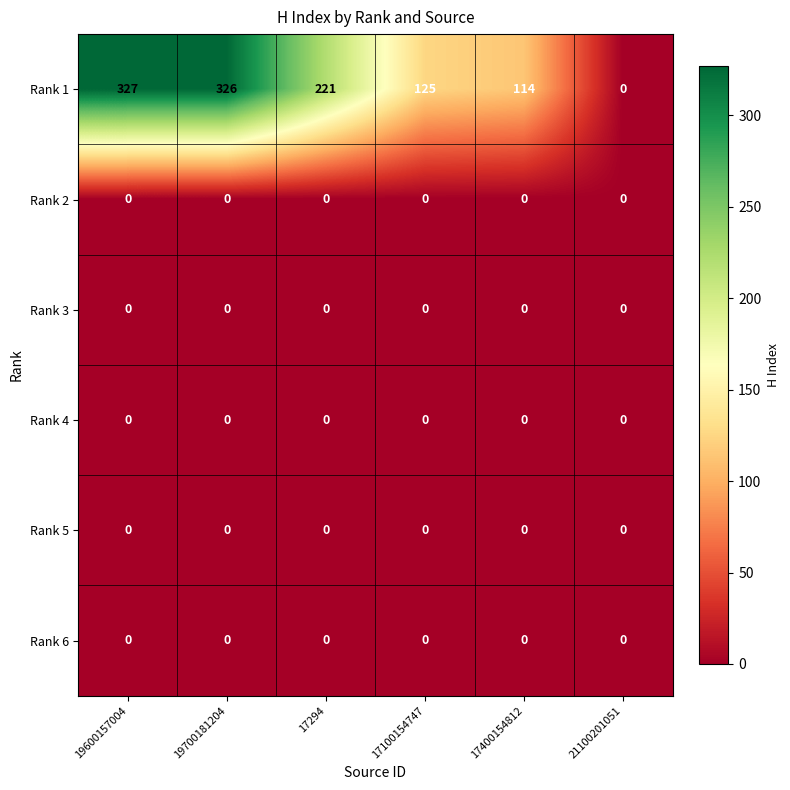

Rank the categories by Rank 1 value from highest to lowest.

19600157004, 19700181204, 17294, 17100154747, 17400154812, 21100201051